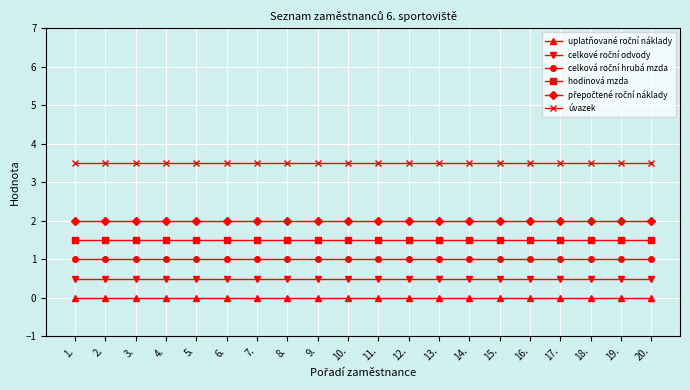

What is the greatest value displayed?

3.5